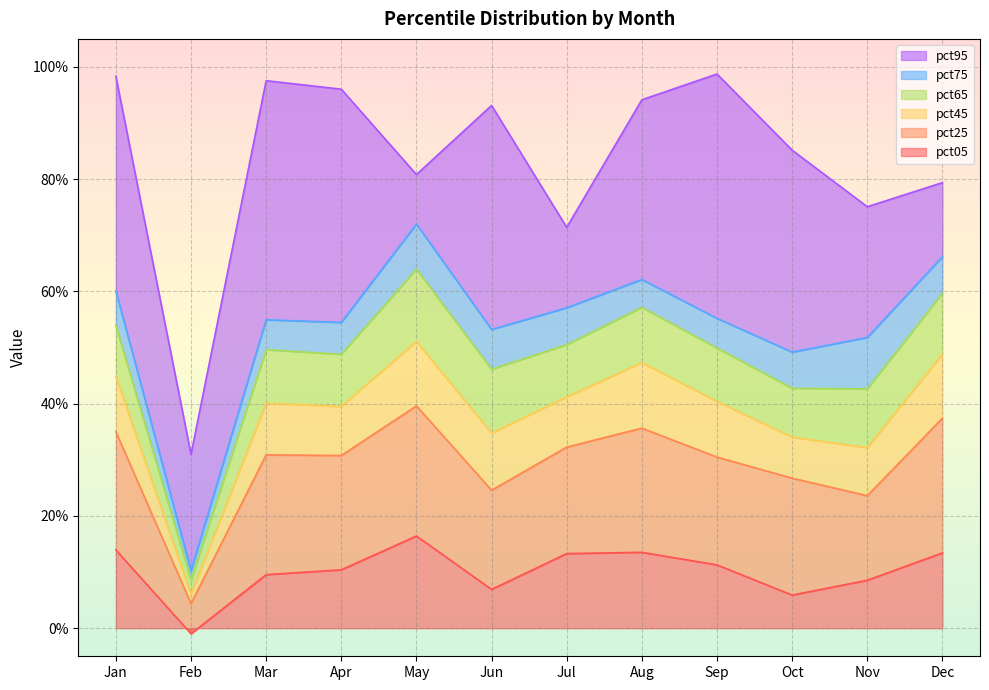

How many data points does each series have?

12